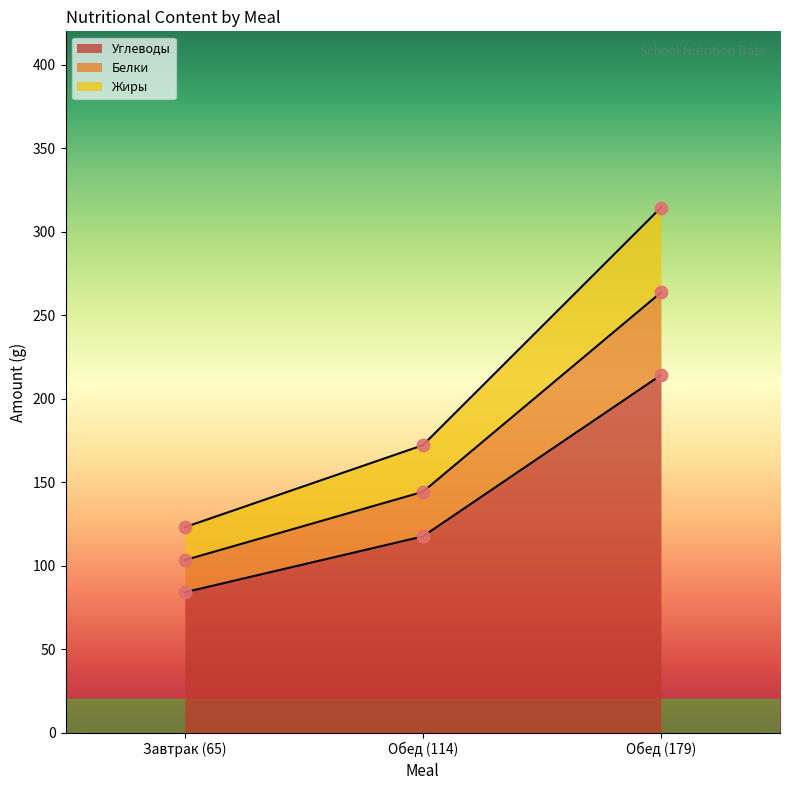

The Углеводы series shows 214.1 at Обед (179). True or false?

True